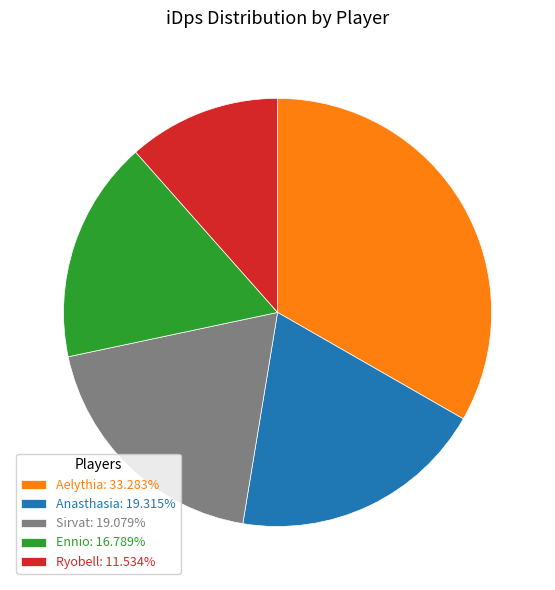

Is Ryobell: 11.534% the majority of the pie?

No